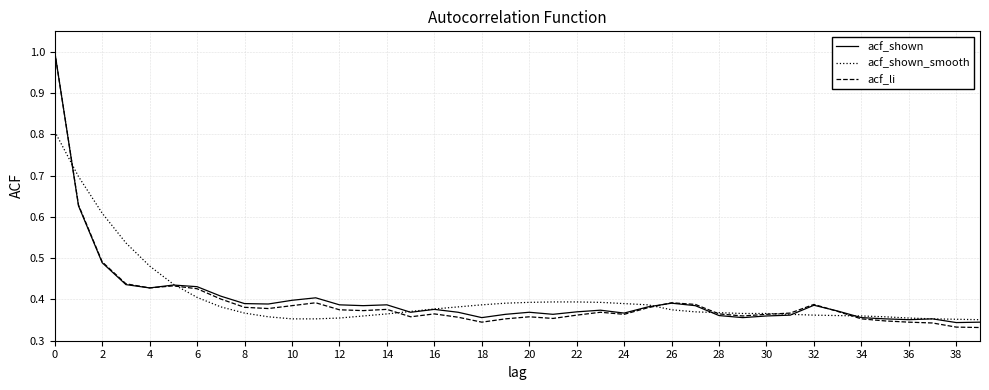

What is the maximum value for acf_shown_smooth?

0.8